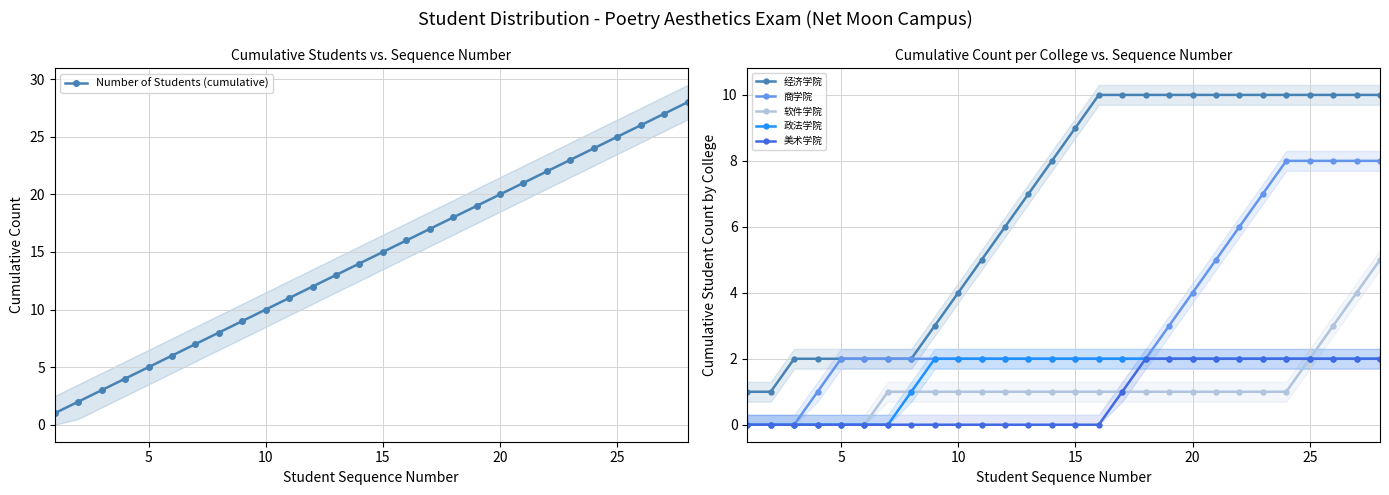

True or false: 经济学院 and 美术学院 cross at least once.

False